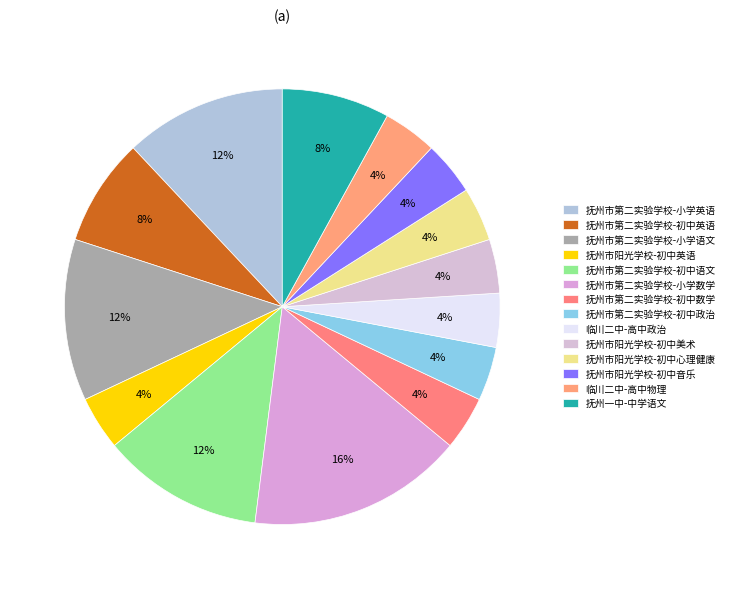

Combined, what portion of the pie is 抚州市第二实验学校-初中英语 and 抚州市阳光学校-初中心理健康?

12.0%